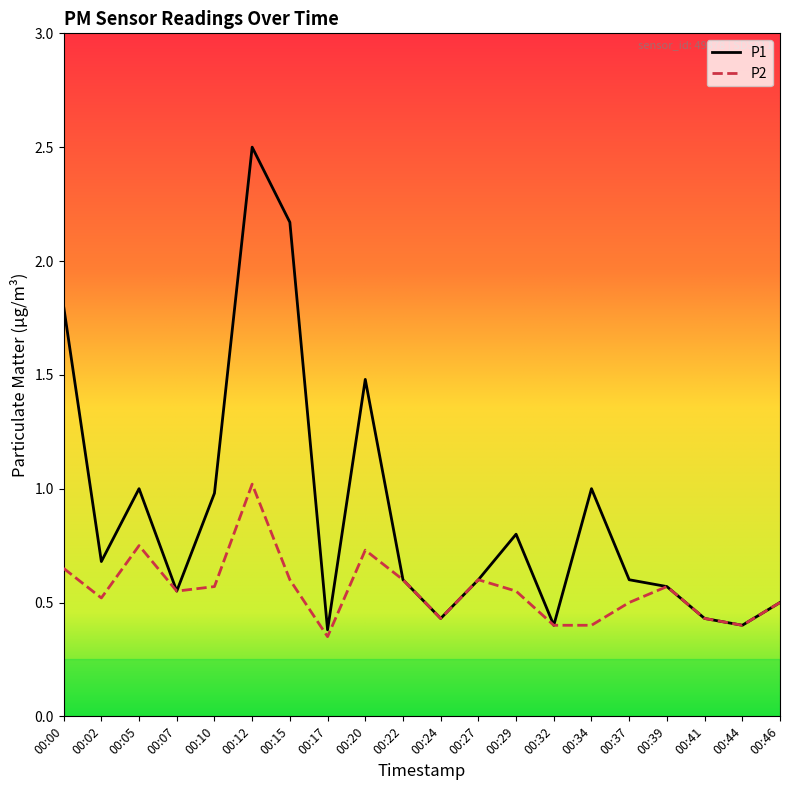

True or false: P2 has a value of 0.7 at 00:00.

True